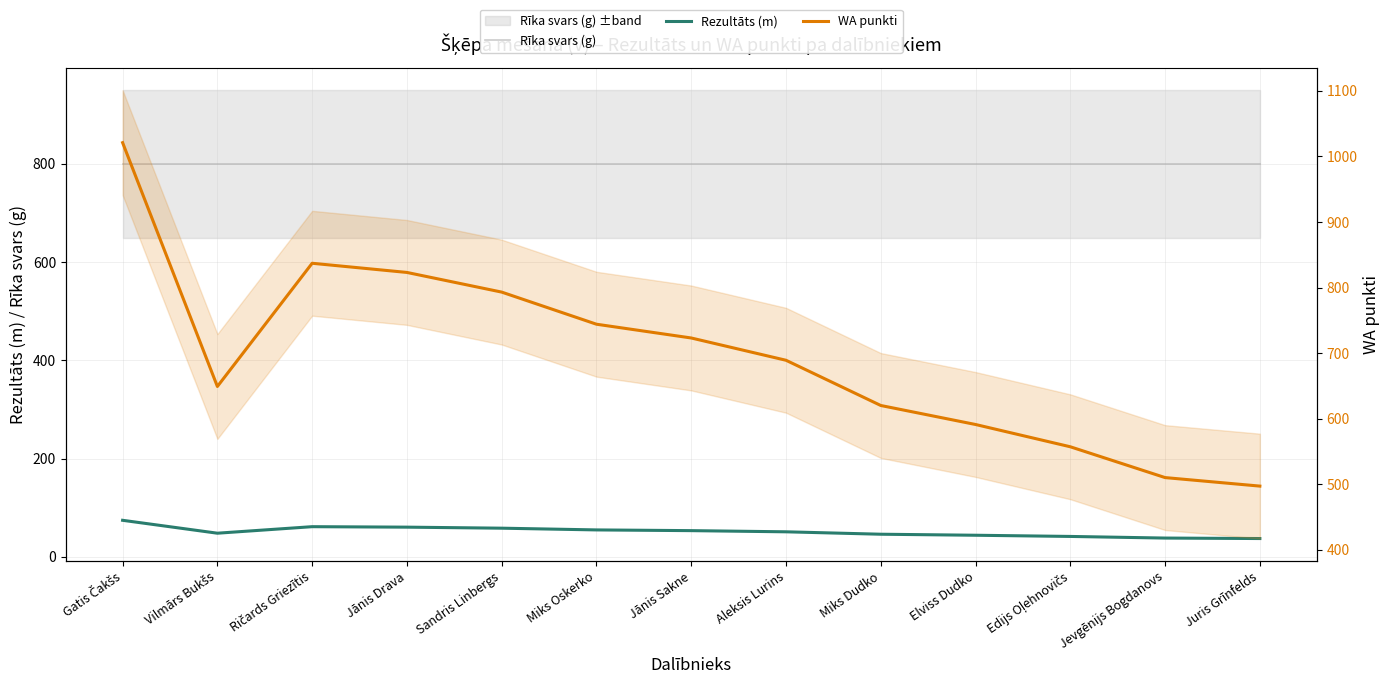

True or false: Rezultāts (m) and WA punkti intersect in this chart.

False